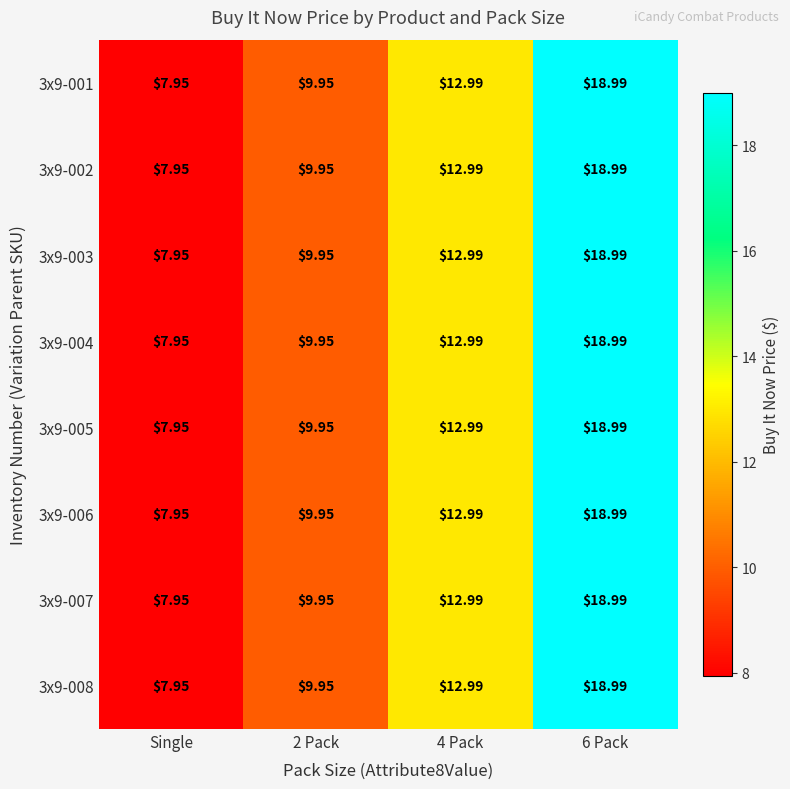

At which label does 3x9-004 reach its minimum?

Single